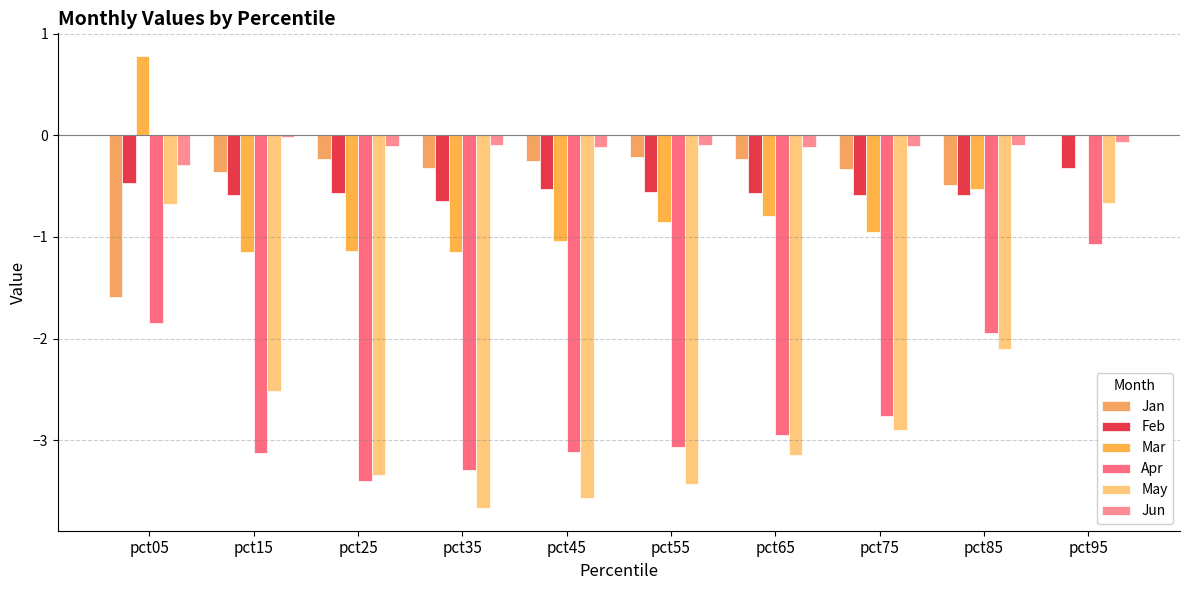

Which series has the largest total across all categories?

Jun